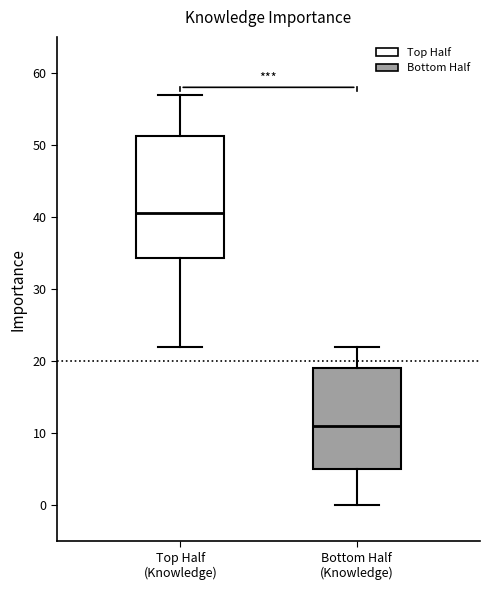

Which box is the tallest, from its lower edge to its upper edge?

Top Half (Knowledge)